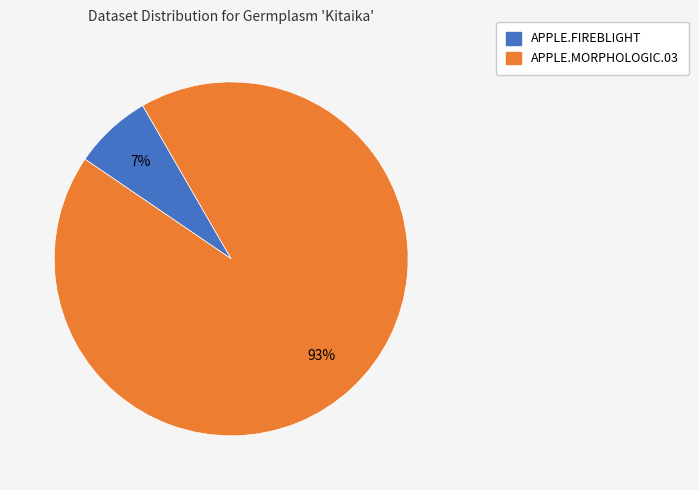

To the nearest percent, what percentage of the pie is APPLE.FIREBLIGHT?

7%